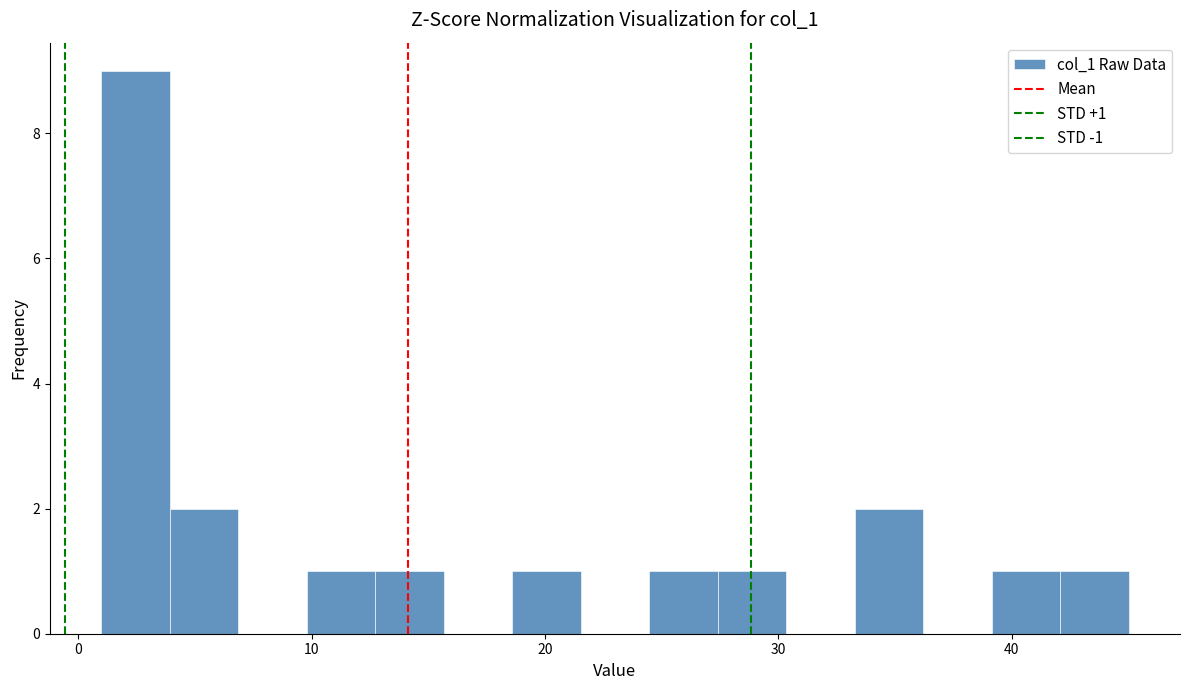

Around what value on the x-axis is the tallest bar? Give the approximate position of its centre, as read against the axis.

2